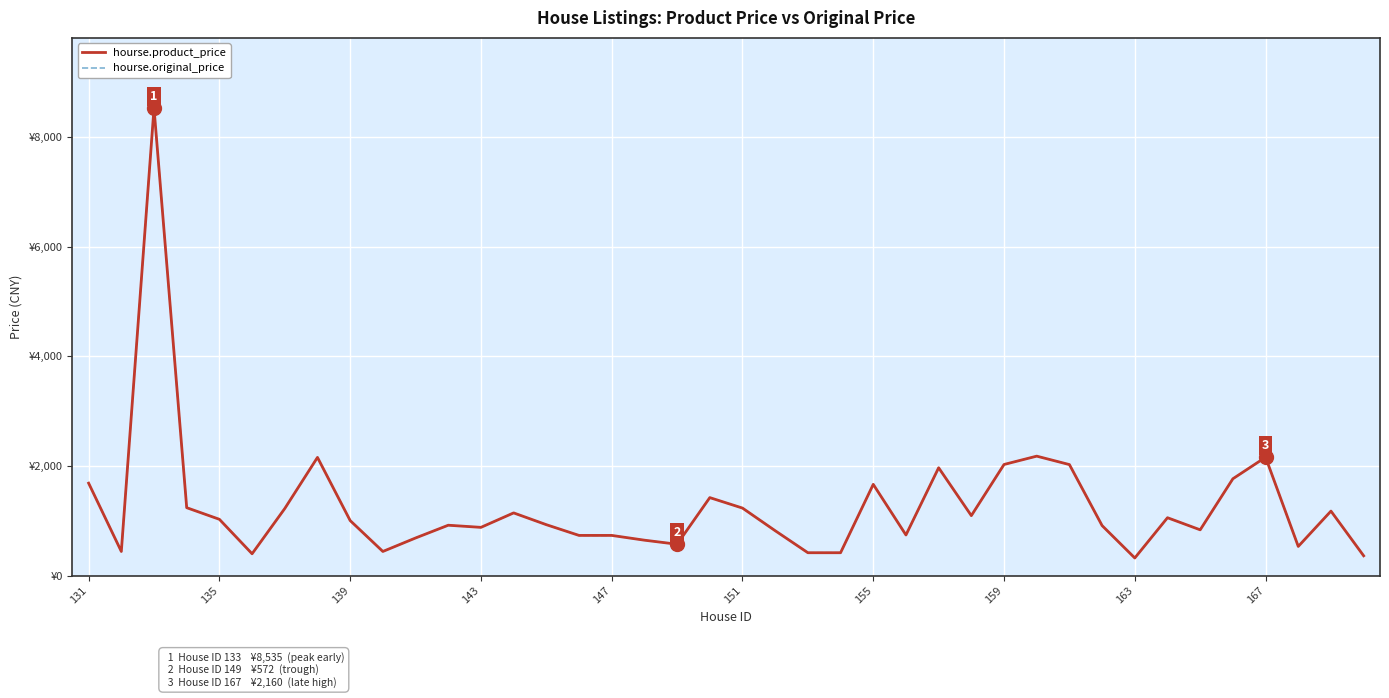

List the series in order of their peak value, highest first.

hourse.product_price, hourse.original_price